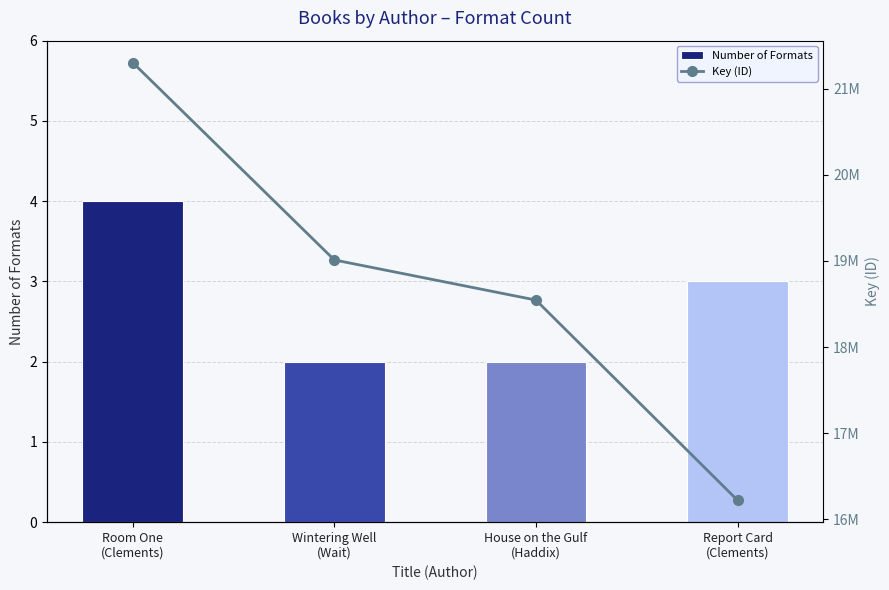

What are all the series names shown in the legend?

Number of Formats, Key (ID)